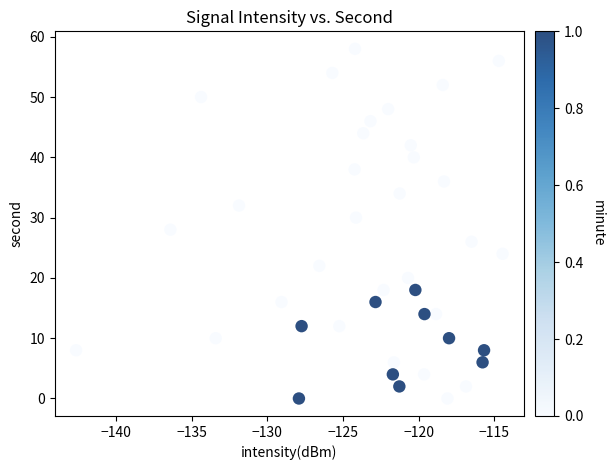

What is the range of Y values (max minus min)?

58